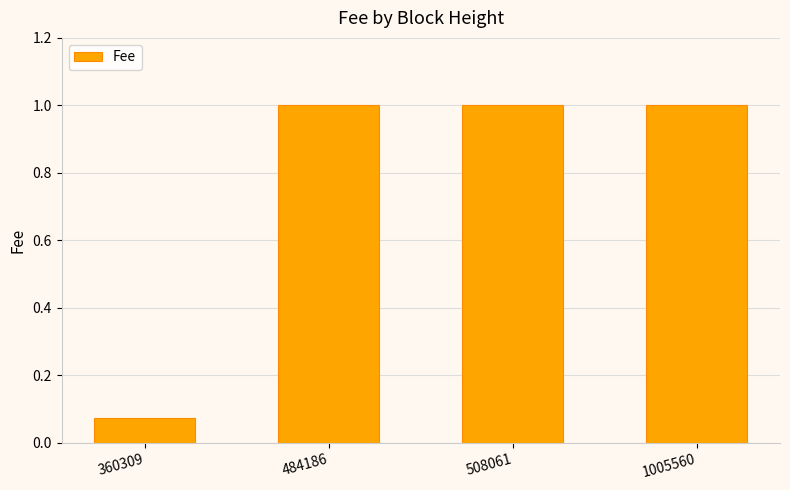

Which category has the lowest value across all series?

360309